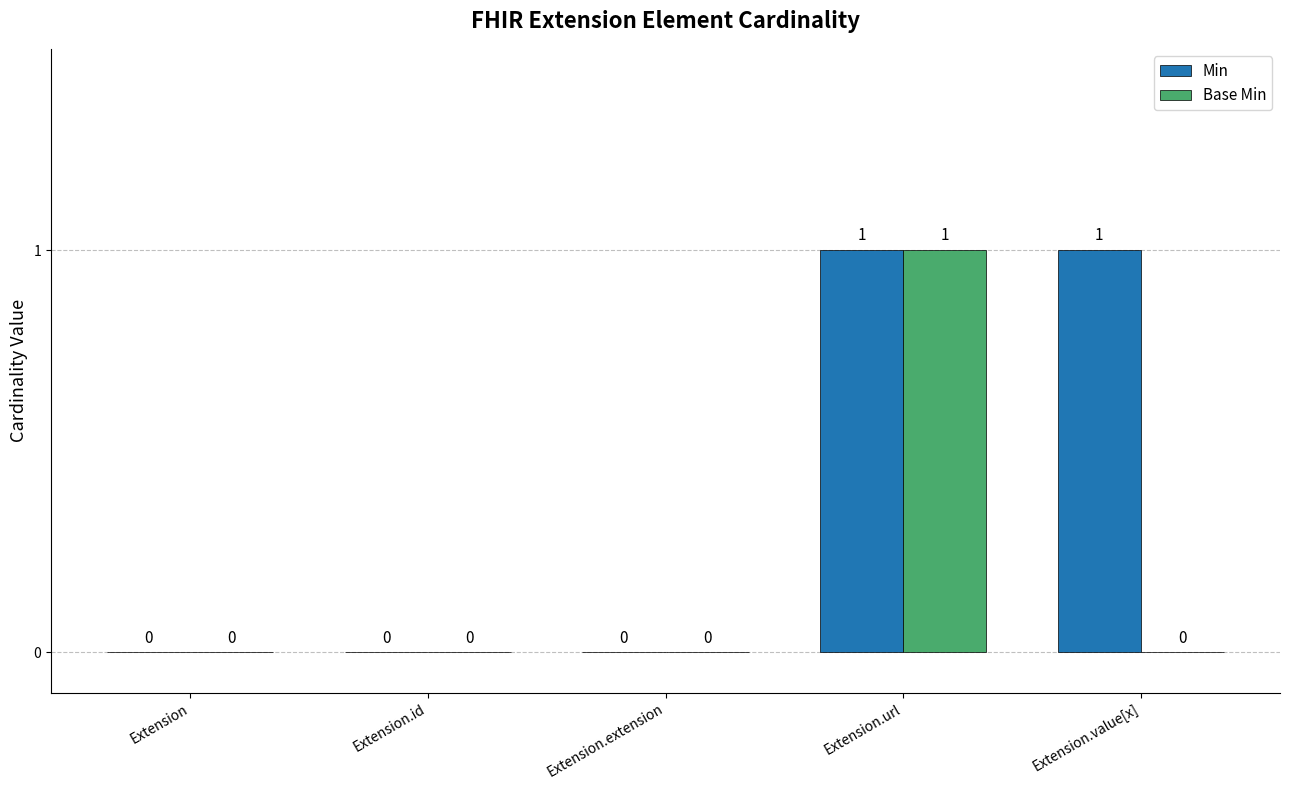

Reading left to right, extract all data points from this chart.

Min: 0	0	0	1	1
Base Min: 0	0	0	1	0